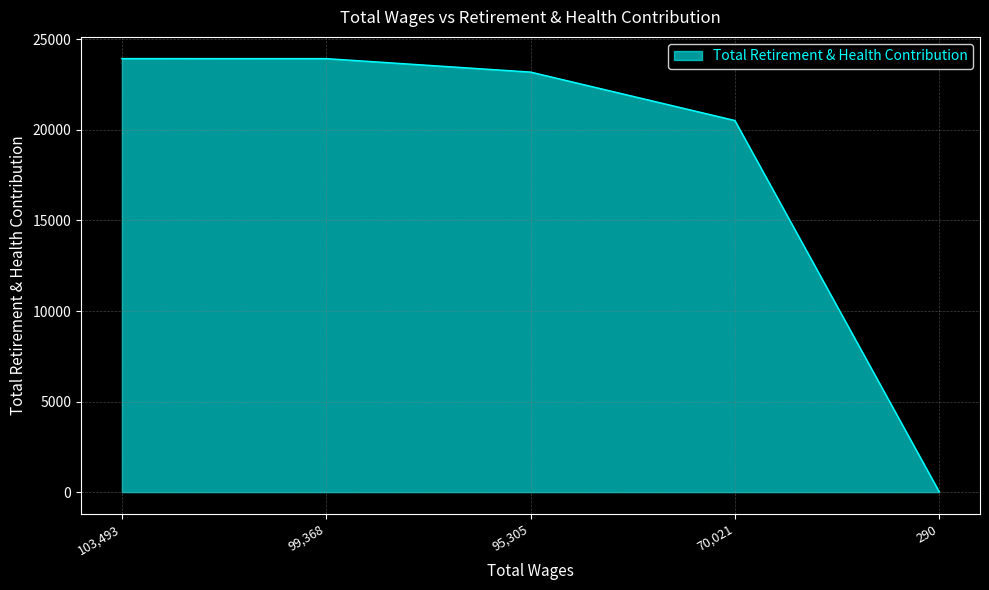

The value at 95,305 is 23197. True or false?

True